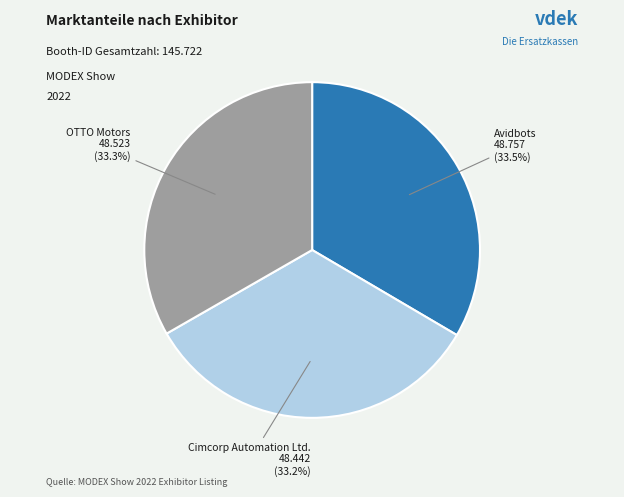

The Avidbots slice represents 44% of the pie. True or false?

False